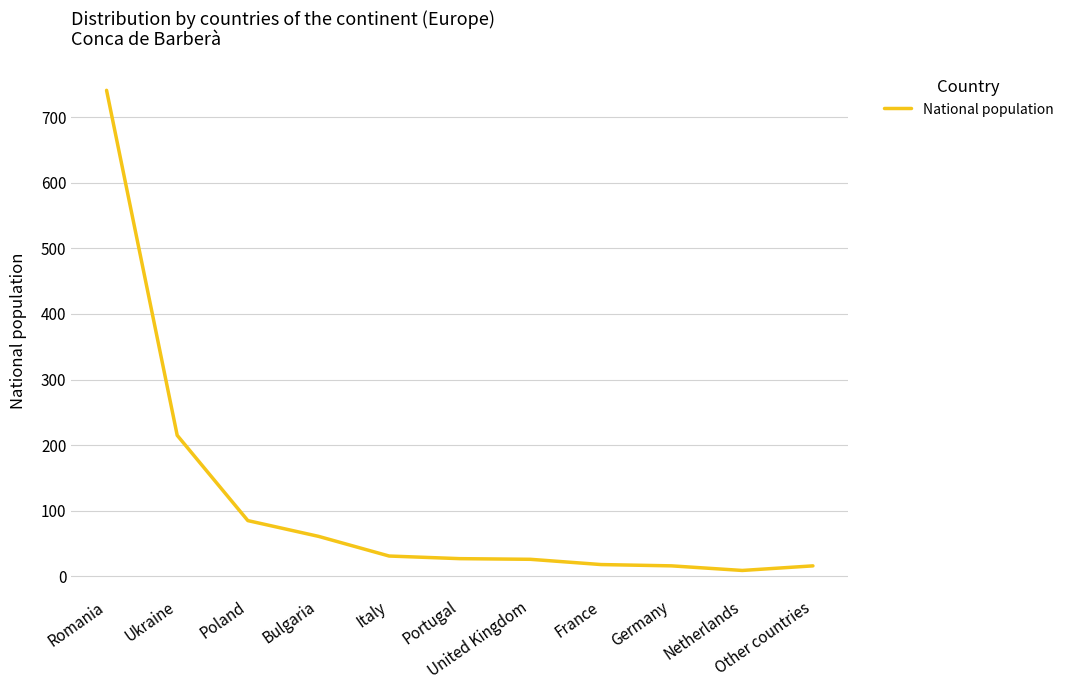

What is the maximum value shown in the chart?

741